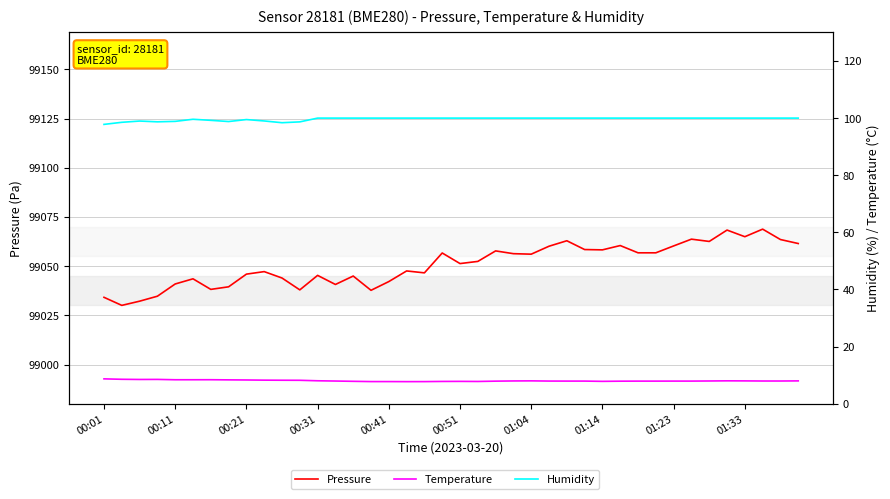

Where is Pressure nearest to the value 99049?

17